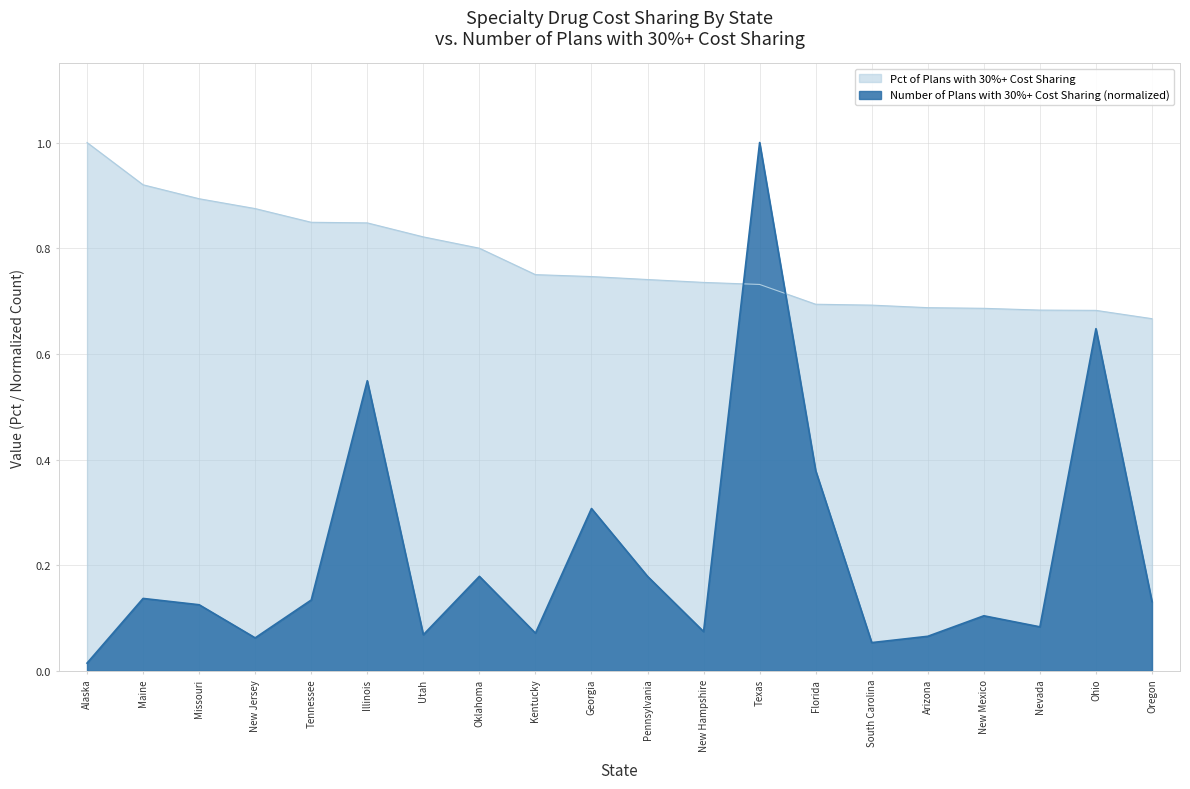

Which series ends up on top after the final intersection of Number of Plans with 30%+ Cost Sharing and Pct of Plans with 30%+ Cost Sharing?

Pct of Plans with 30%+ Cost Sharing